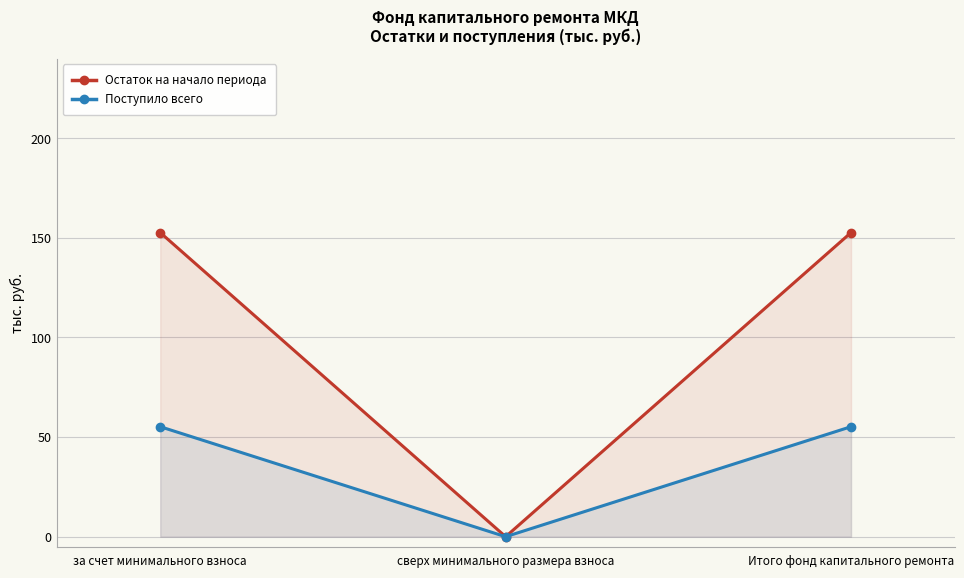

Reading left to right, what are all the values shown in this chart?

Остаток на начало периода: за счет минимального взноса=152.6	сверх минимального размера взноса=0.0	Итого фонд капитального ремонта=152.6
Поступило всего: за счет минимального взноса=55.2	сверх минимального размера взноса=0.0	Итого фонд капитального ремонта=55.2